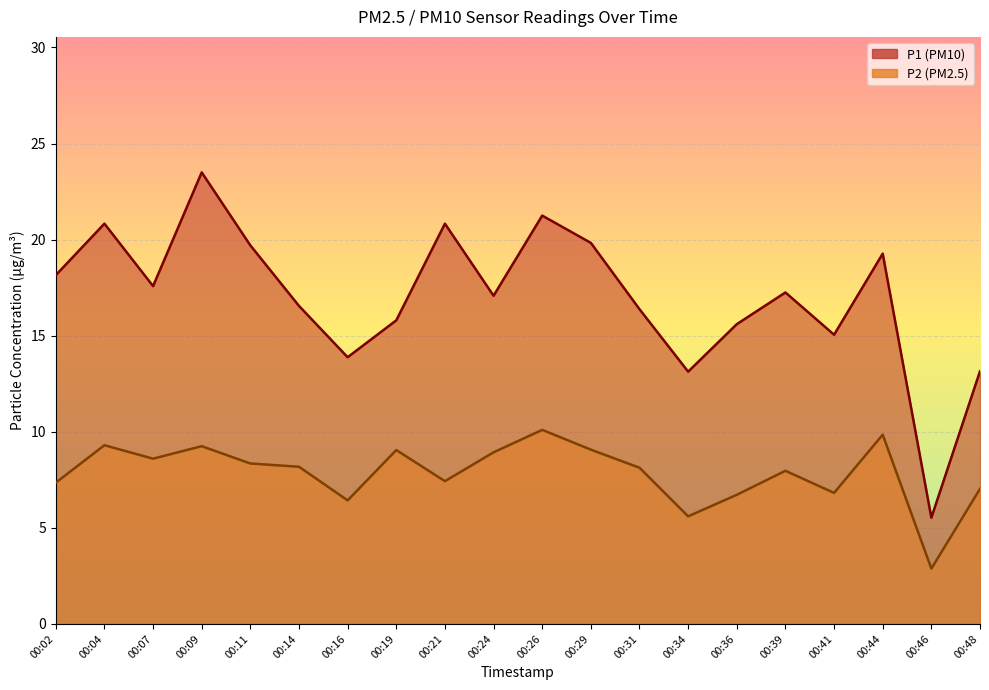

List the labels in order of P2 value, largest first.

00:26, 00:44, 00:04, 00:09, 00:29, 00:19, 00:24, 00:07, 00:11, 00:14, 00:31, 00:39, 00:21, 00:02, 00:48, 00:41, 00:36, 00:16, 00:34, 00:46